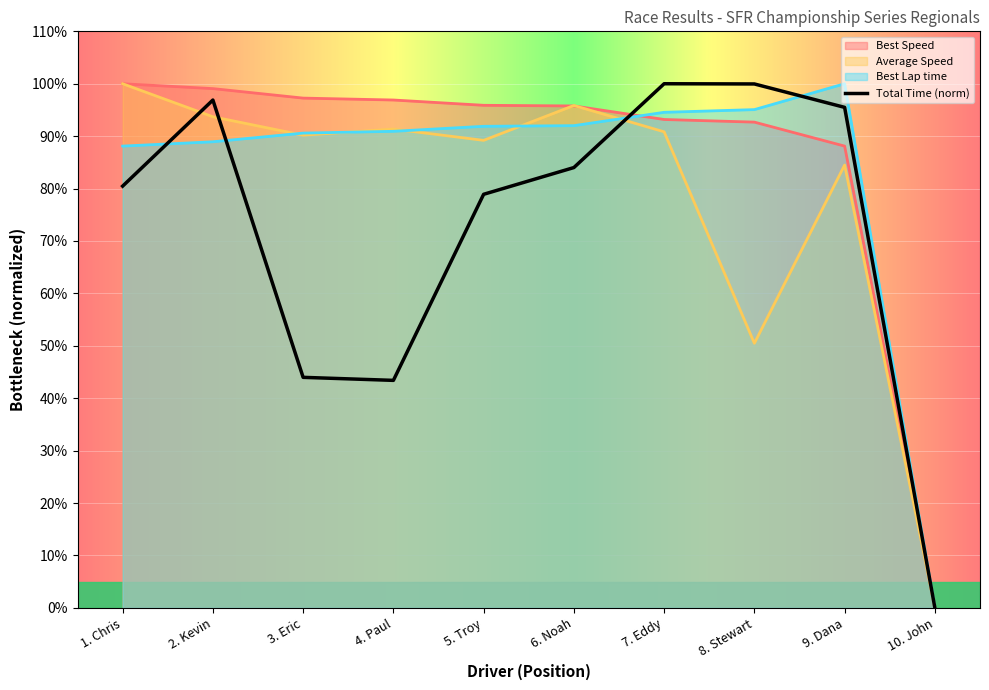

Is it true that Average Speed equals 29.0 at 5. Troy?

False